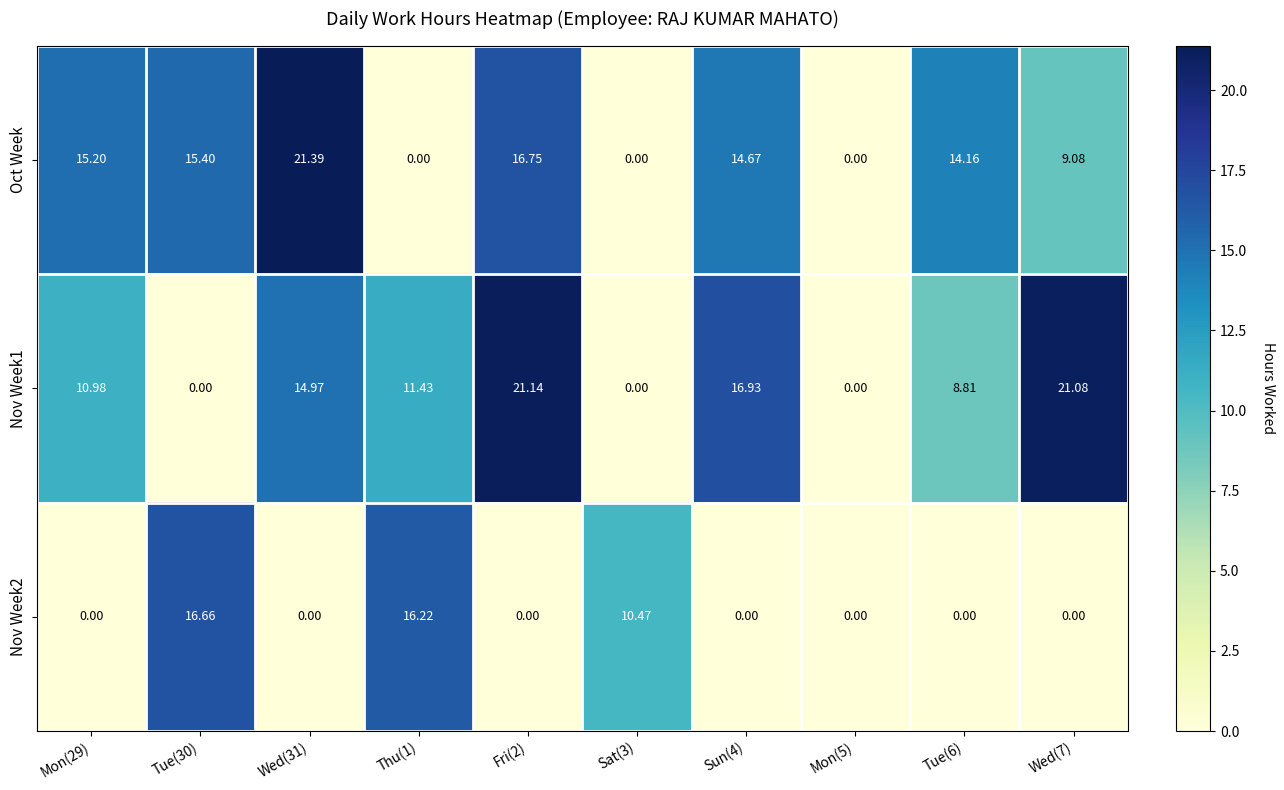

At which category is the sum across all series the highest?

Fri(2)